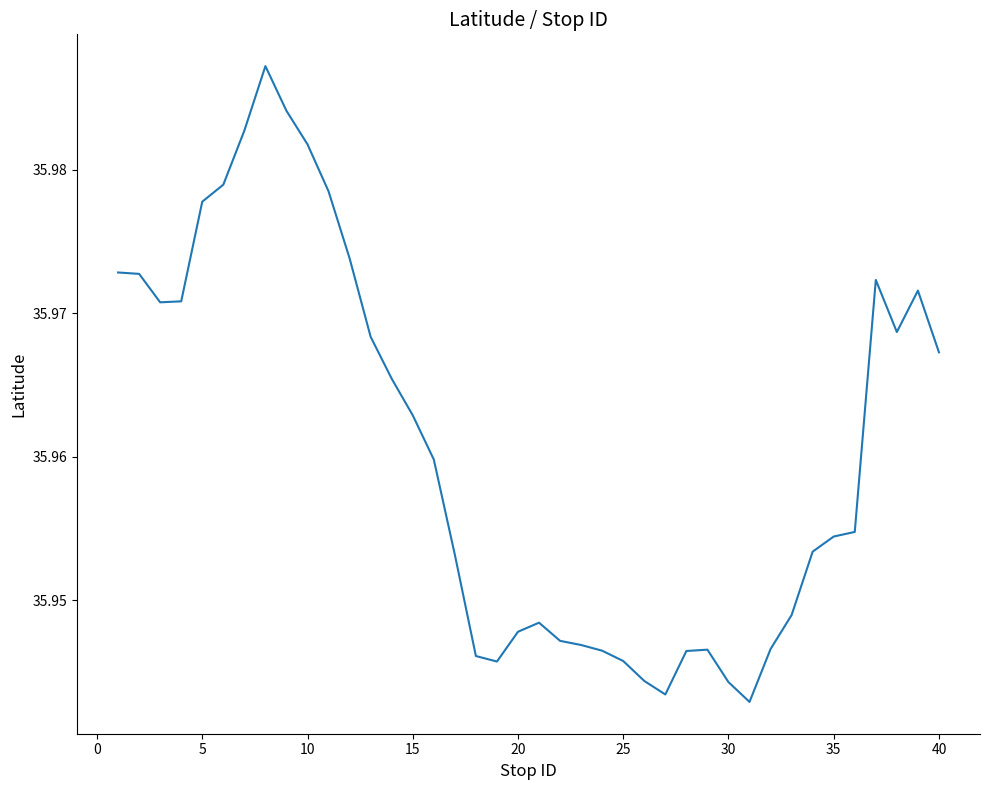

What is the value of the 2nd point from the left?

36.0